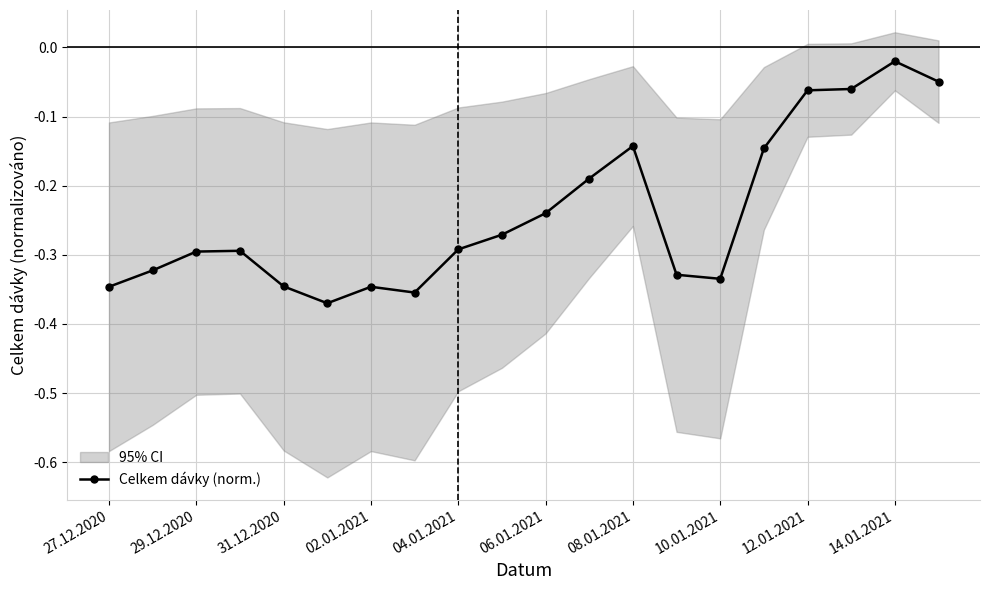

What is the difference between the maximum and minimum values?

0.3